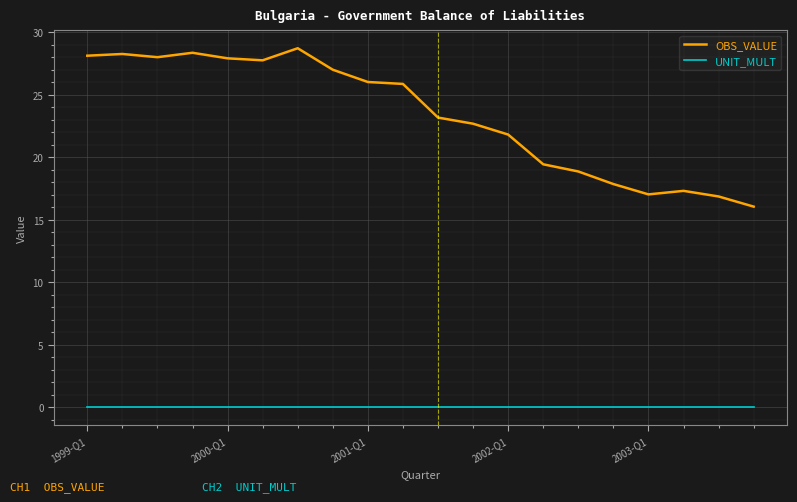

Which series has the largest total across all categories?

OBS_VALUE